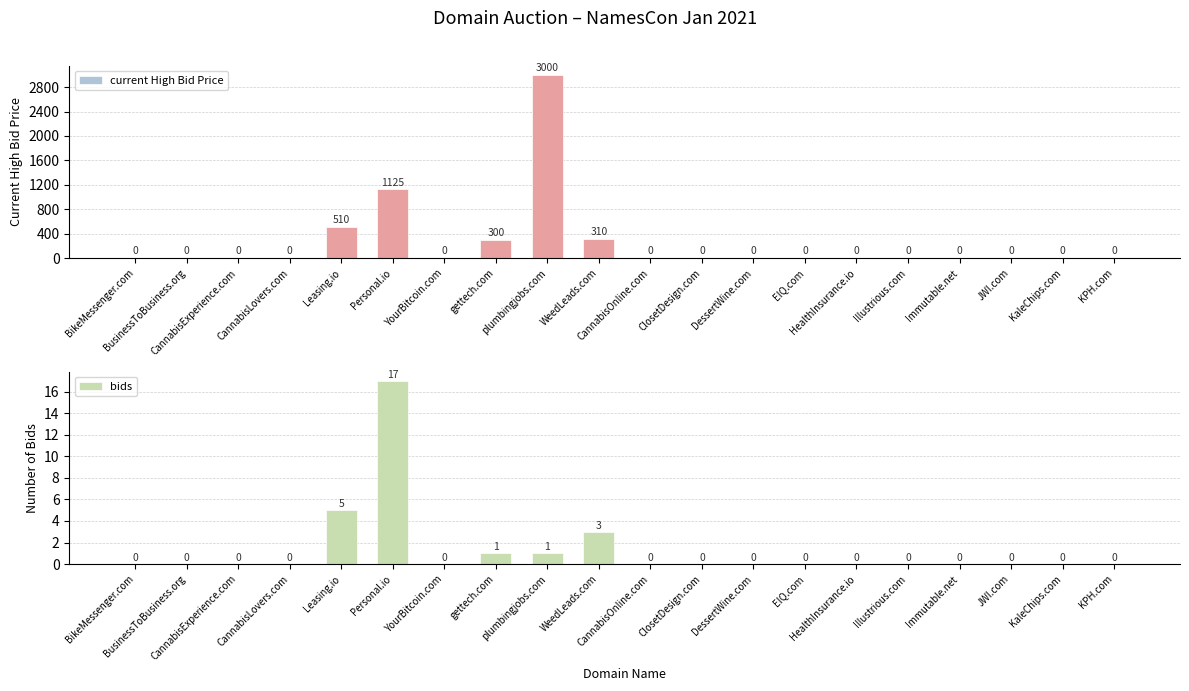

At which label is bids closest to 8?

Leasing.io